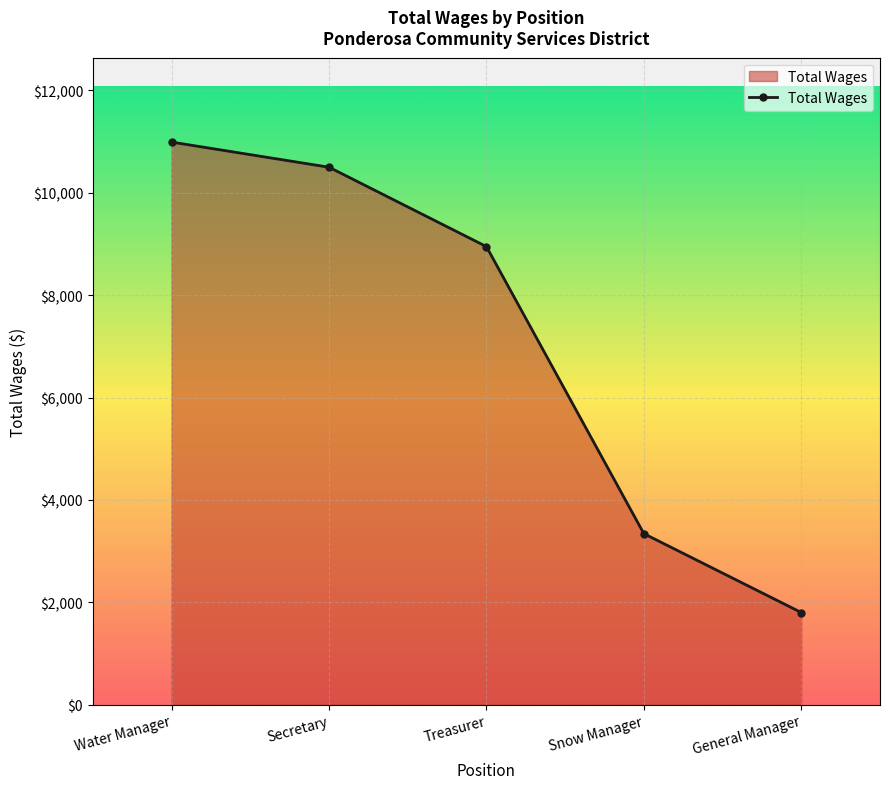

List the labels in order of value, smallest first.

General Manager, Snow Manager, Treasurer, Secretary, Water Manager